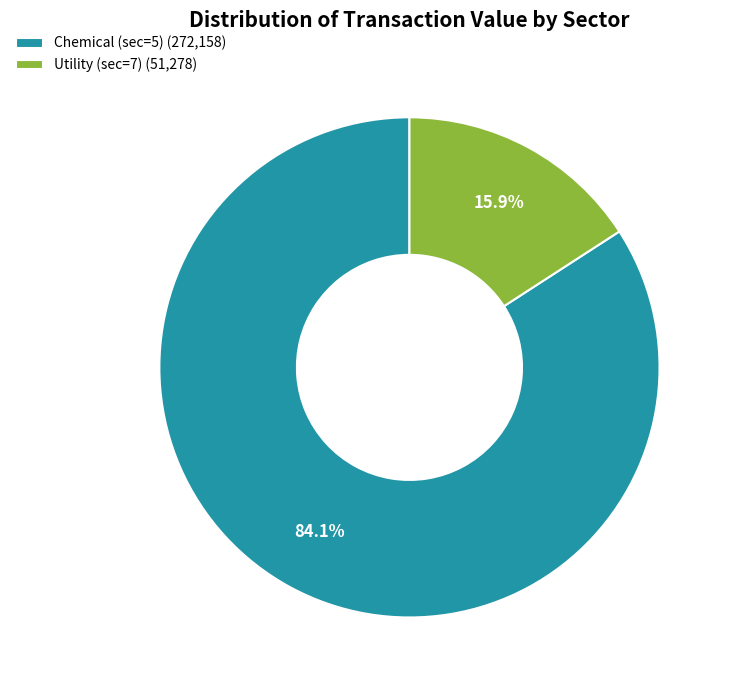

True or false: Chemical (sec=5) accounts for 55% of the total.

False